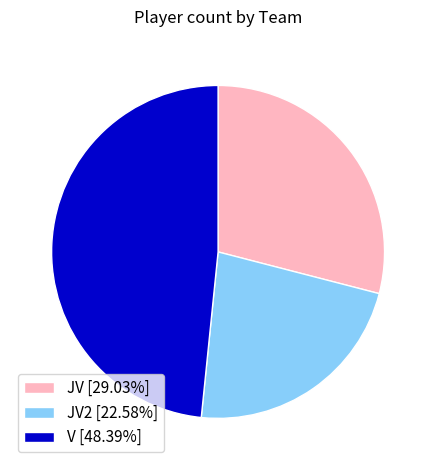

Do JV [29.03%] and JV2 [22.58%] together represent more than half of the pie?

Yes